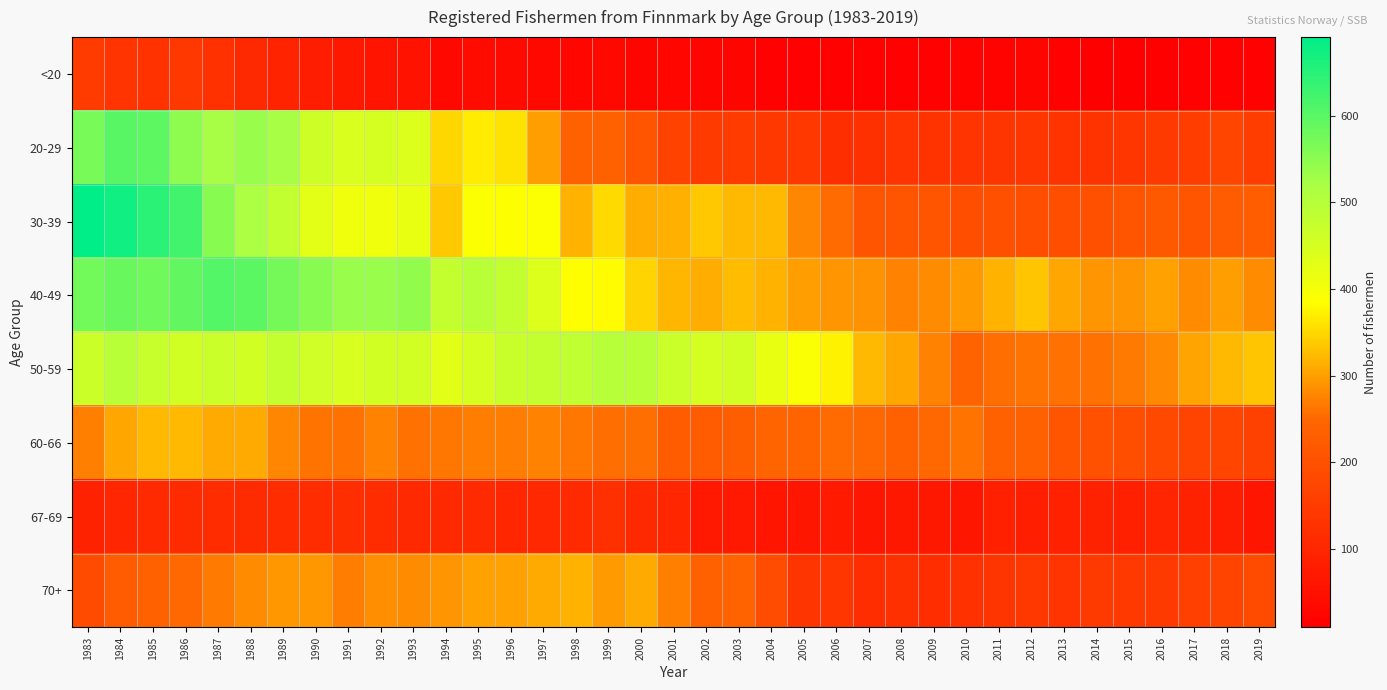

What is the difference between the highest and lowest values at 2010?

279